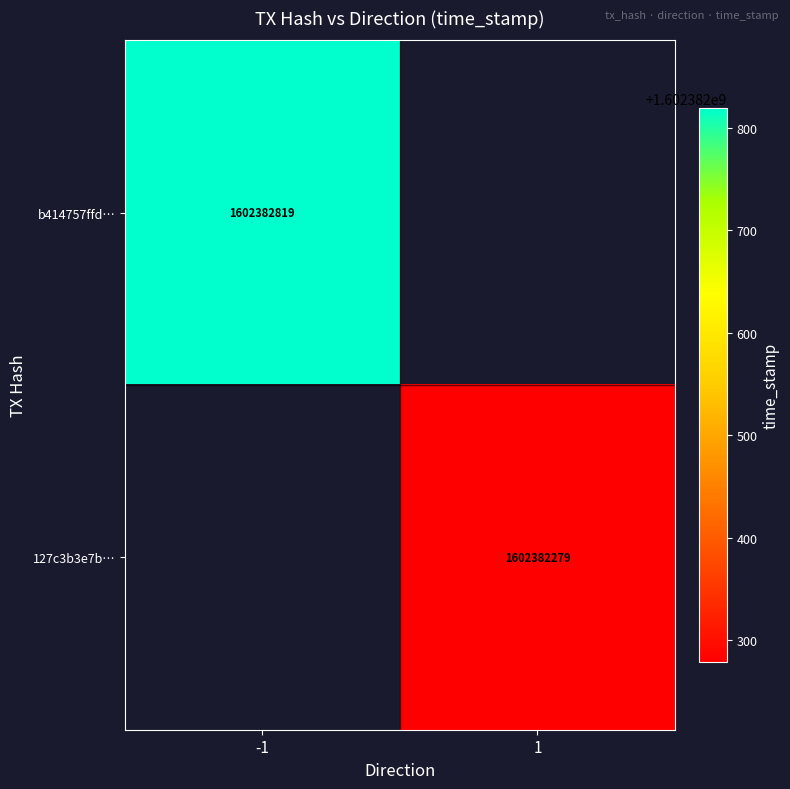

Which series has the largest total across all categories?

b414757ffd5781599b18d04dc4c6341ad353923